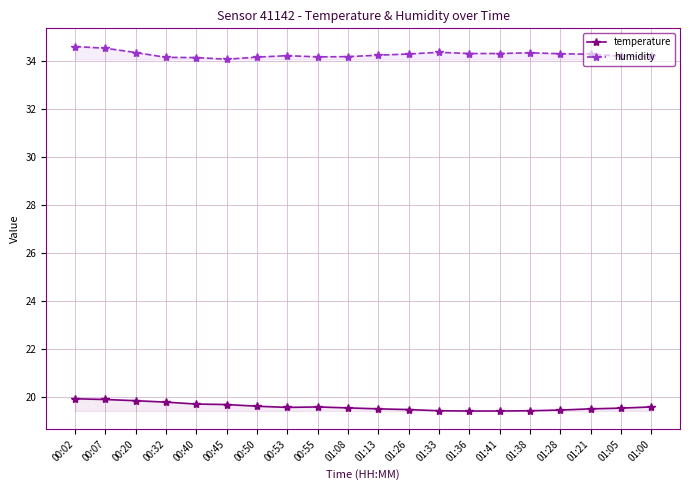

True or false: humidity and temperature cross at least once.

False